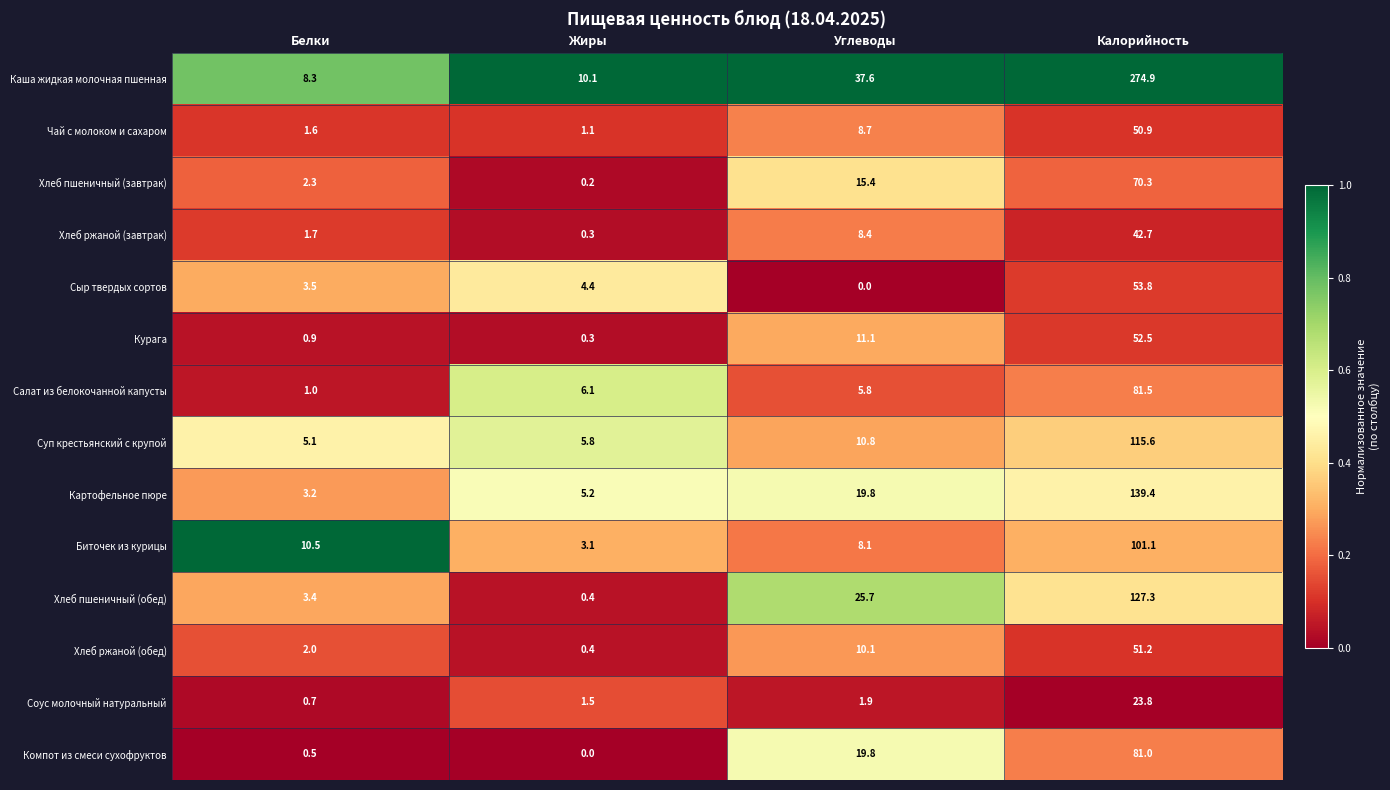

Which category has the lowest value in the Картофельное пюре series?

Белки